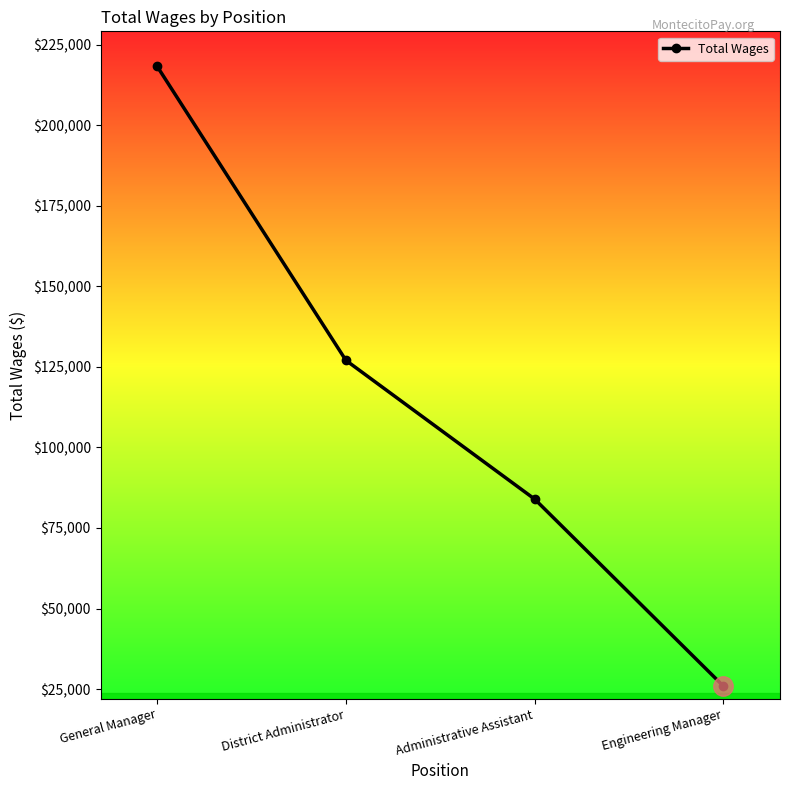

How many lines are shown in the chart?

1